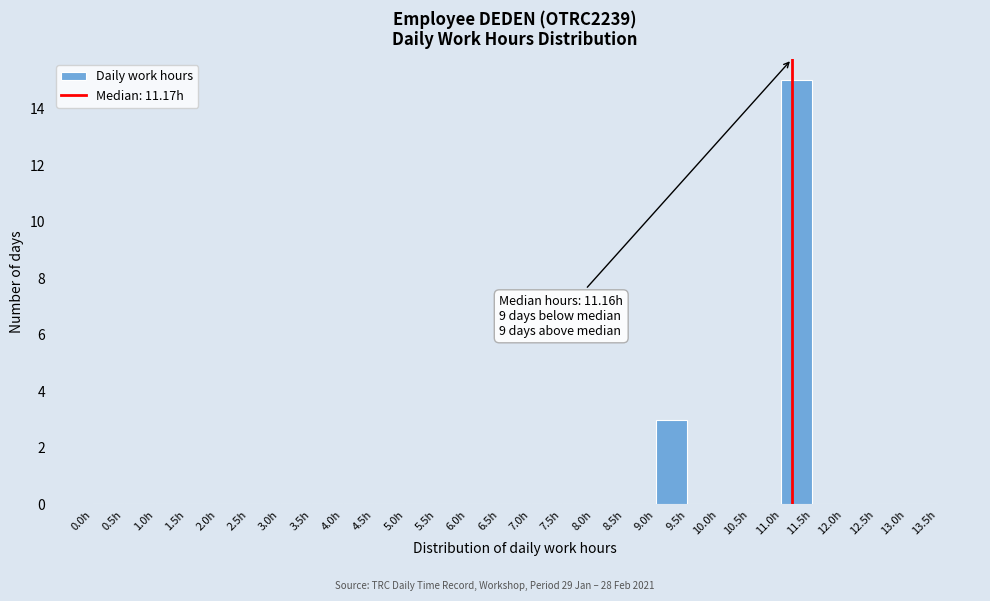

Which range on the x-axis has the tallest bar?

11.0 to 11.5